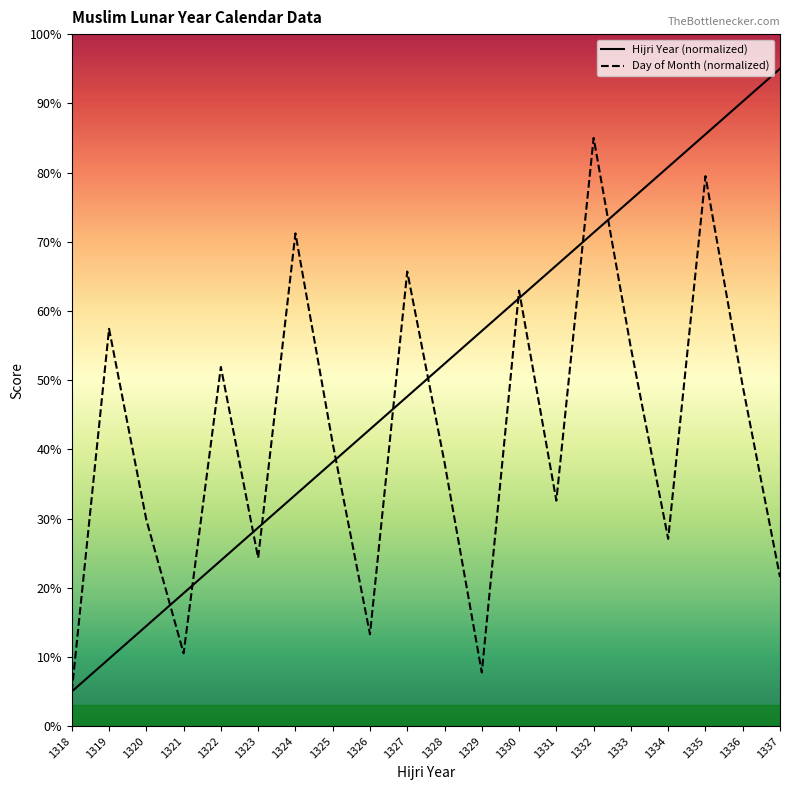

List the labels in order of Day of Month value, smallest first.

1318, 1329, 1321, 1326, 1337, 1323, 1334, 1320, 1331, 1328, 1325, 1336, 1322, 1333, 1319, 1330, 1327, 1324, 1335, 1332